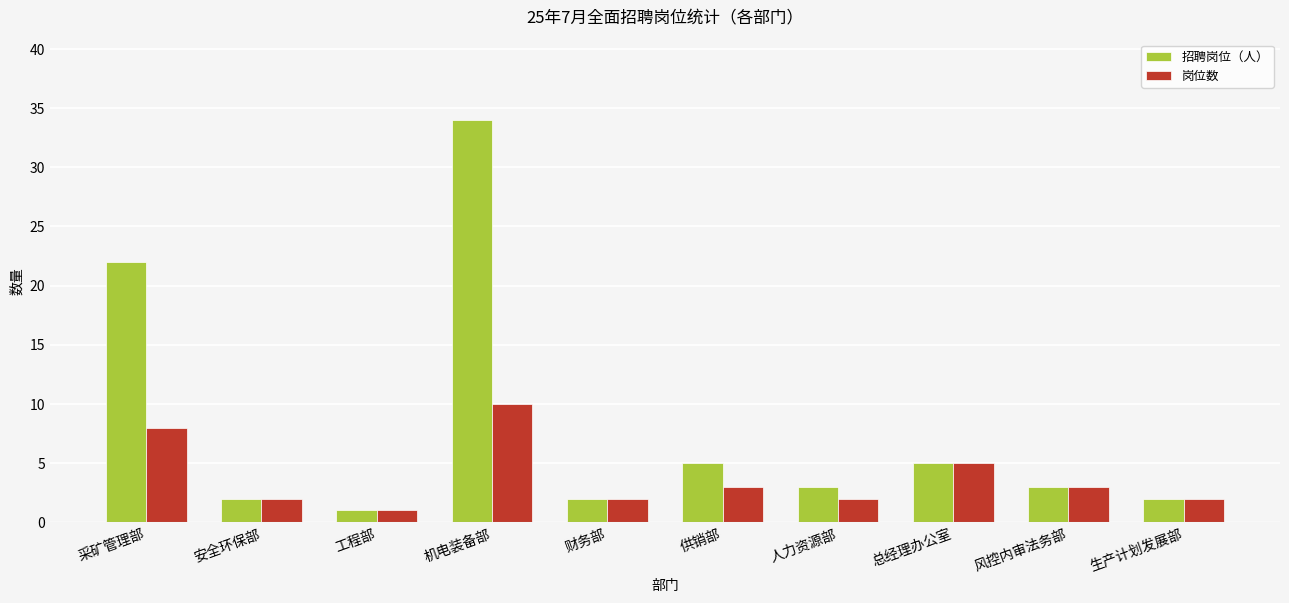

The 岗位数 series shows 2 at 财务部. True or false?

True